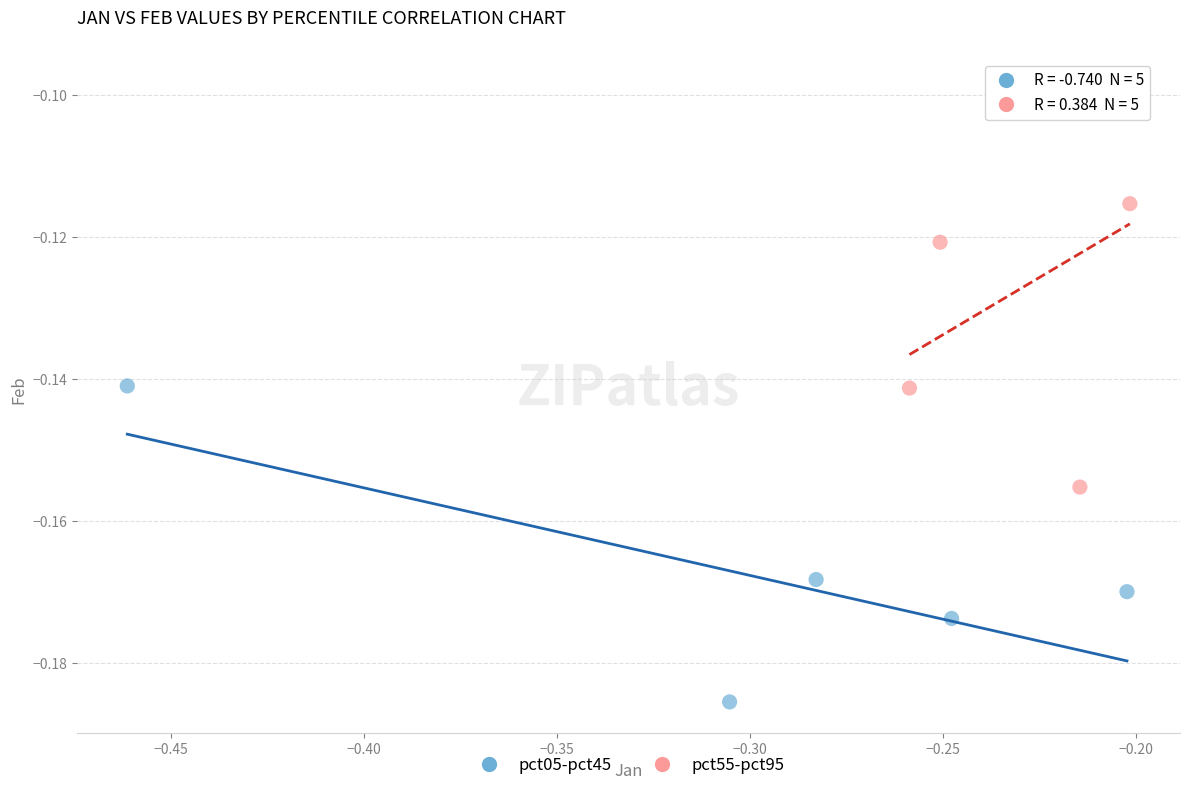

Which series reaches the minimum Y coordinate?

pct05-pct45